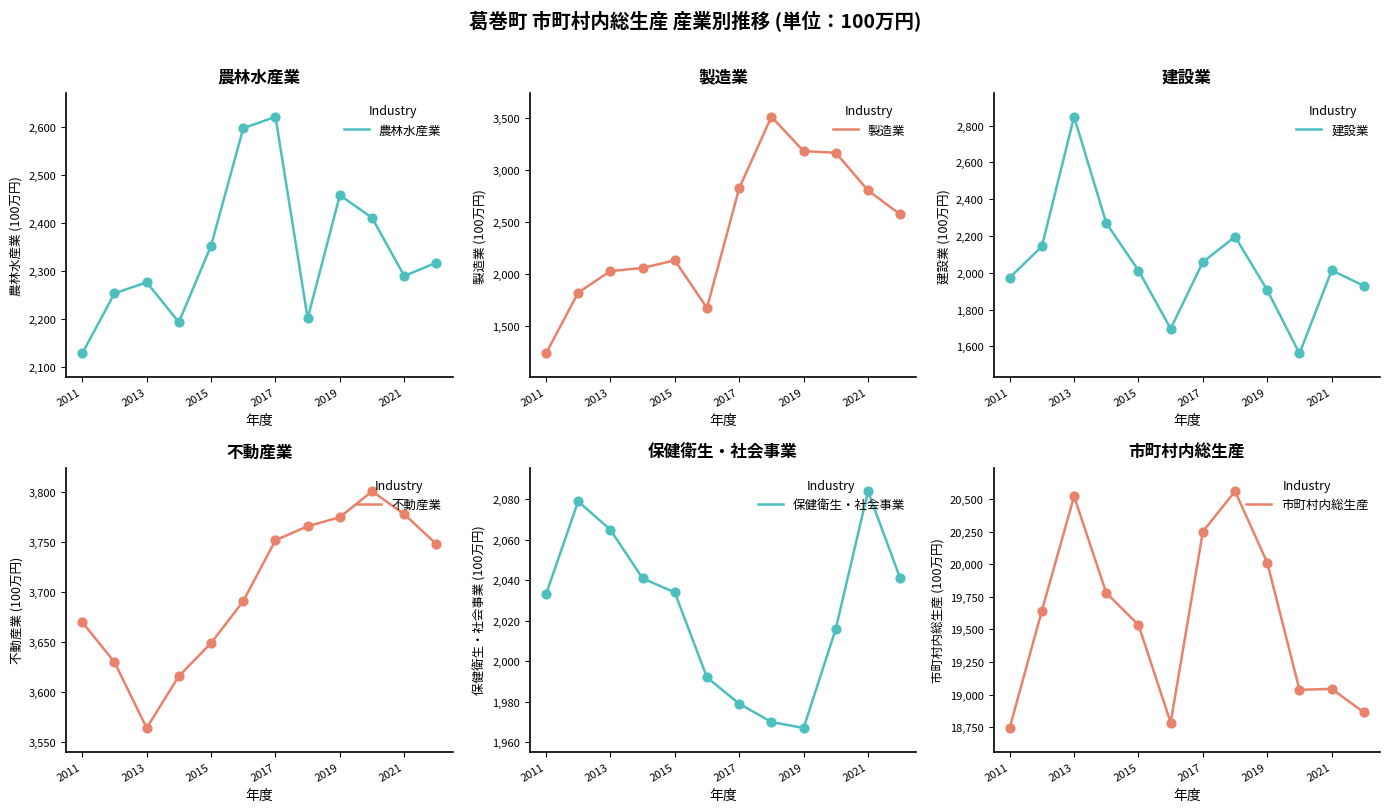

Which series contains the highest Y value?

市町村内総生産